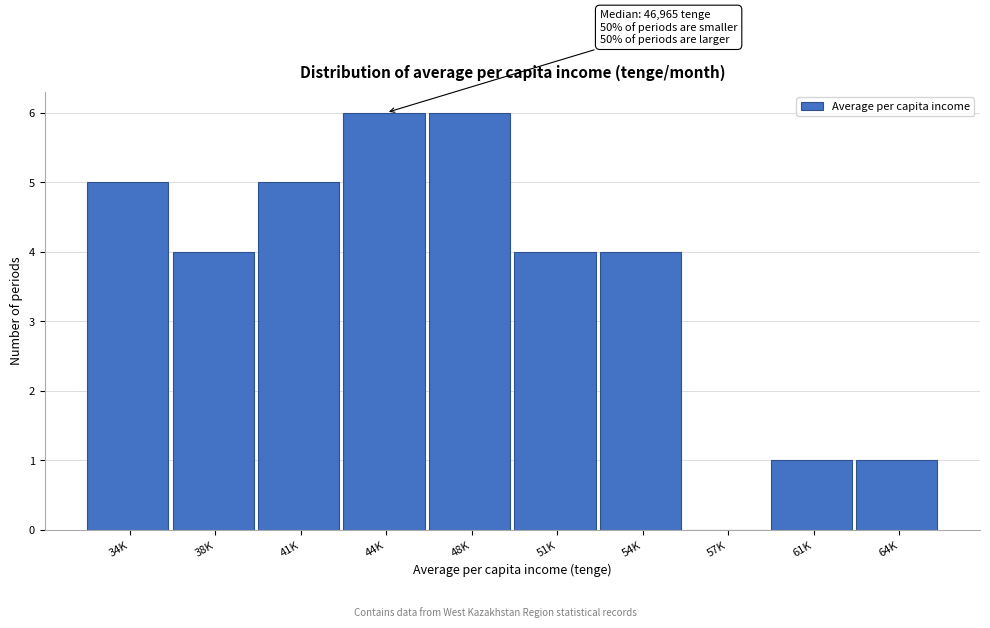

Reading right to left, list all the values displayed in this chart.

64K=1	61K=1	57K=0	54K=4	51K=4	48K=6	44K=6	41K=5	38K=4	34K=5